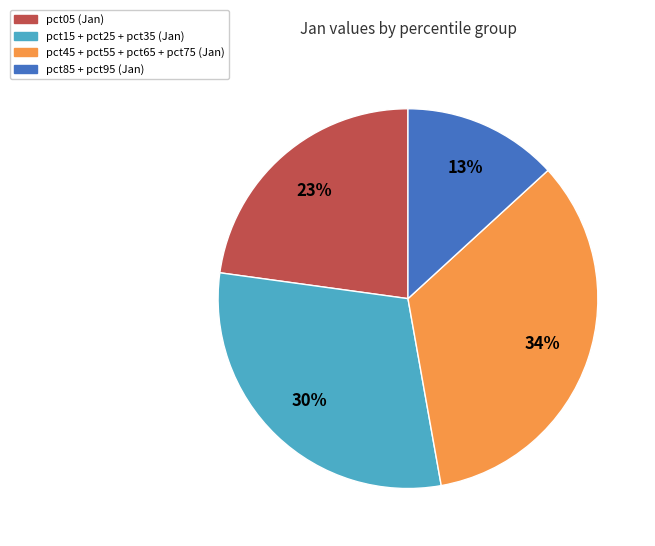

Is there any slice that represents more than half of the pie?

No